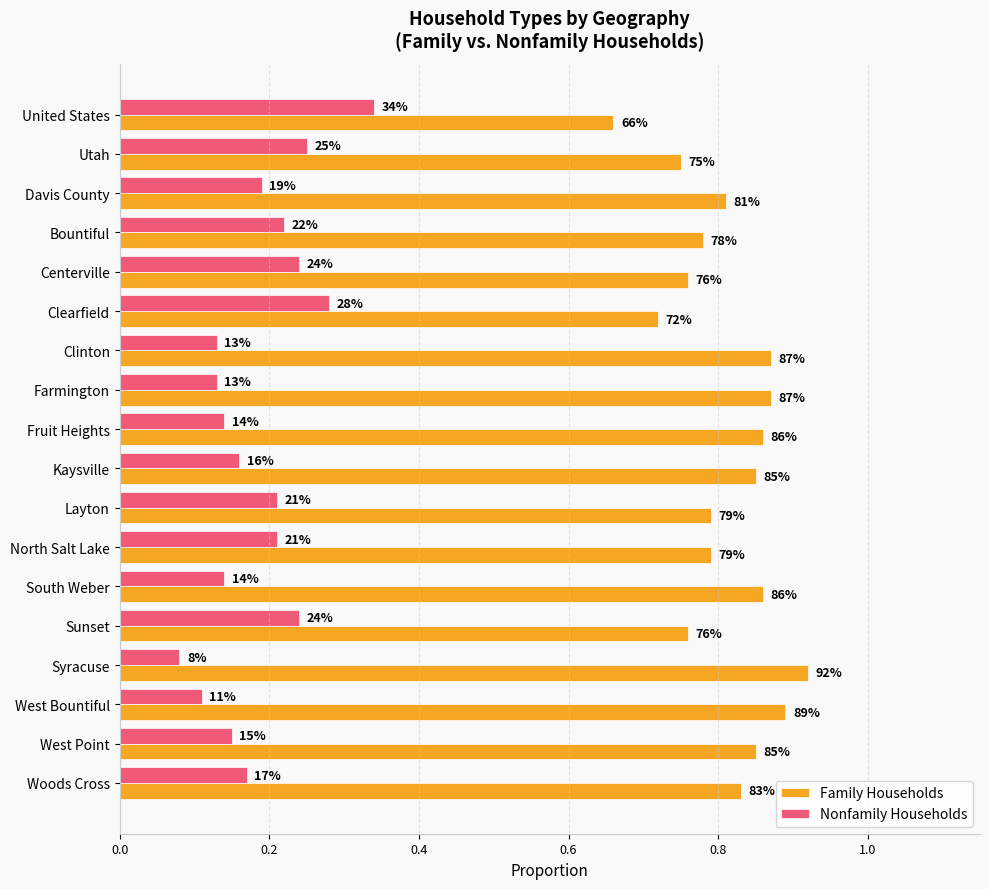

What are all the series names shown in the legend?

Family Households, Nonfamily Households